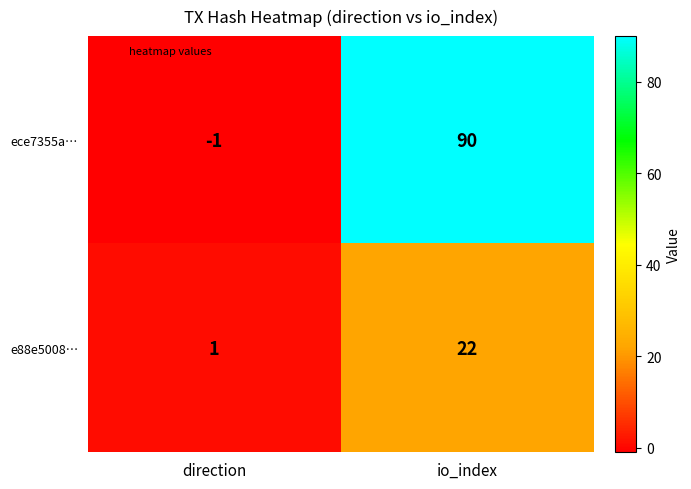

Rank the series by their average value, from highest to lowest.

ece7355a…, e88e5008…